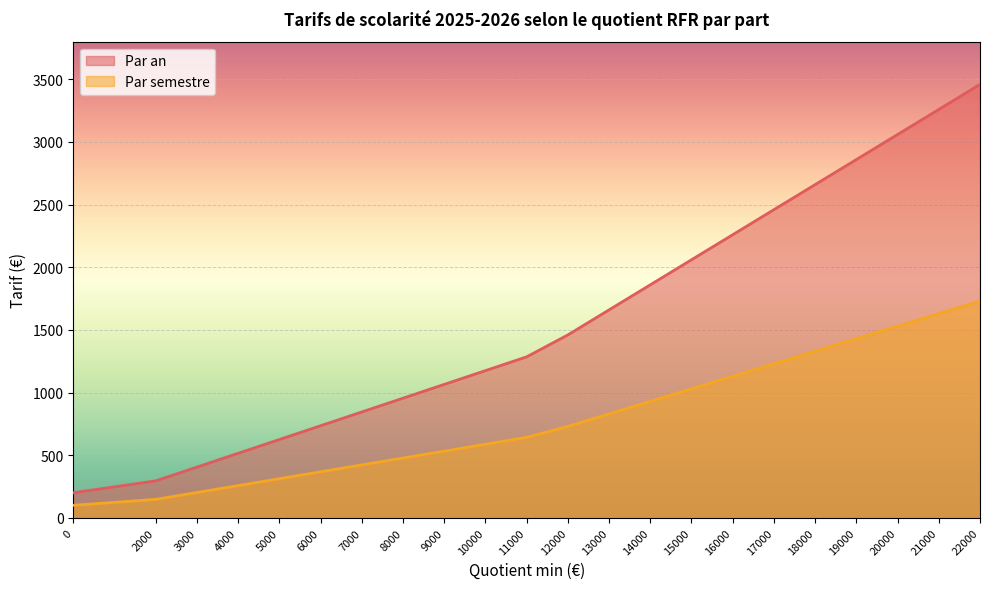

What is the minimum value shown in the chart?

100.0